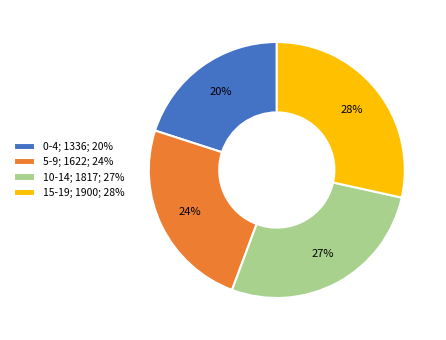

Approximately how many times larger is the value at 15-19; 1900; 28% compared to 0-4; 1336; 20%?

1.4